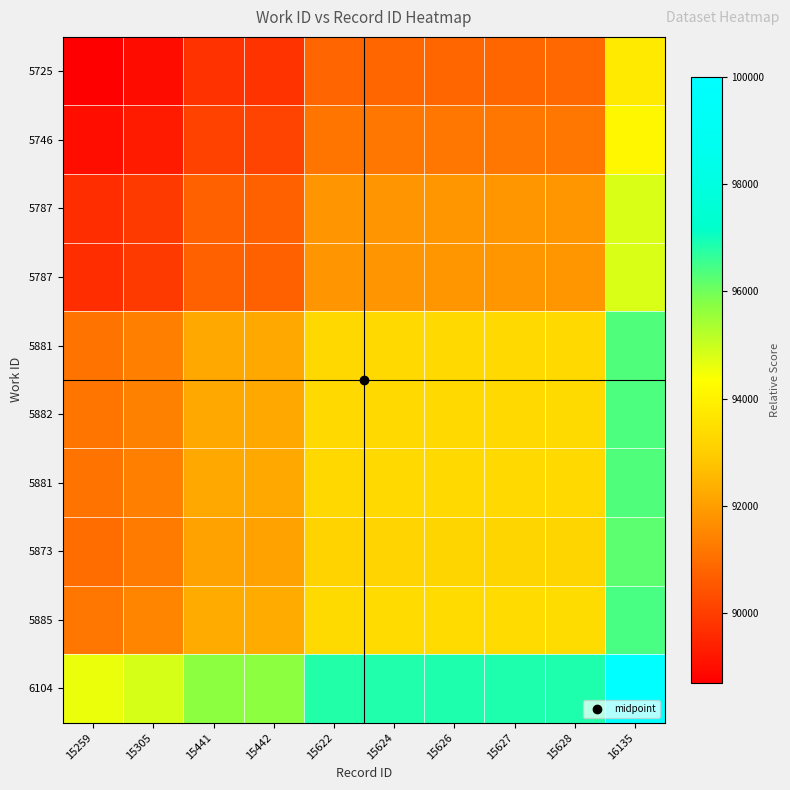

At which category is the sum across all series the highest?

16135